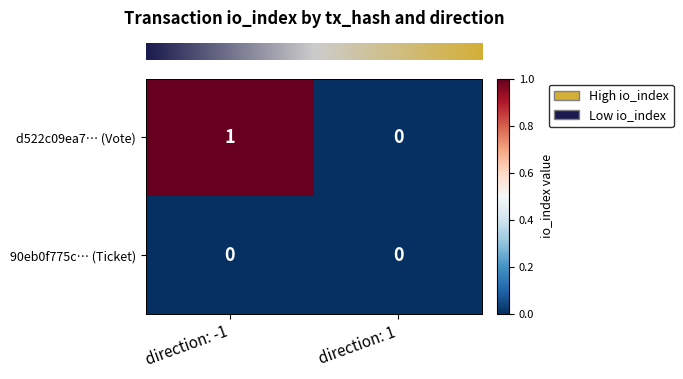

Rank the series by their maximum value, from highest to lowest.

d522c09ea7… (Vote), 90eb0f775c… (Ticket)